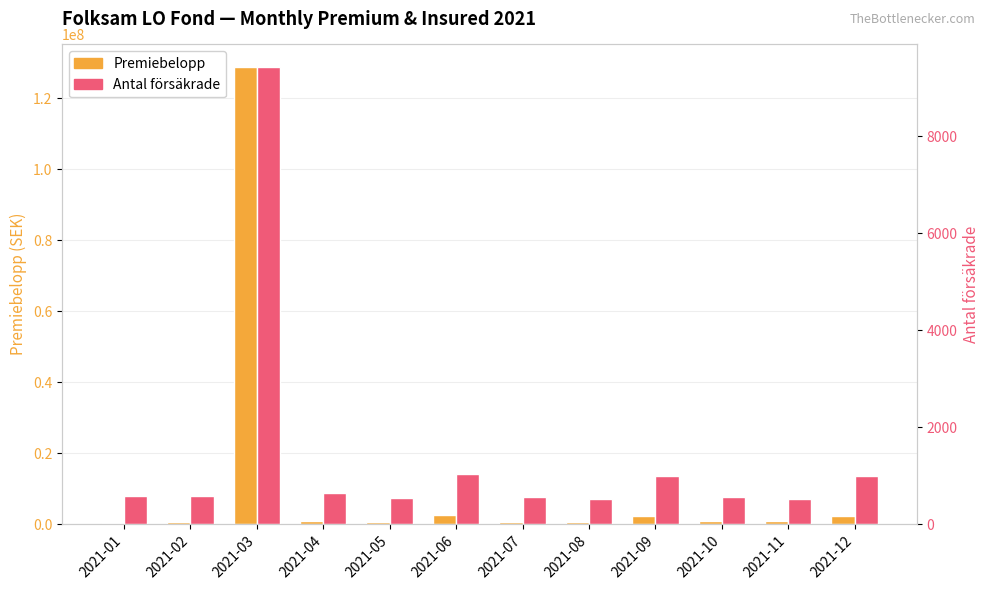

Rank the series by their maximum value, from lowest to highest.

Antal försäkrade, Premiebelopp